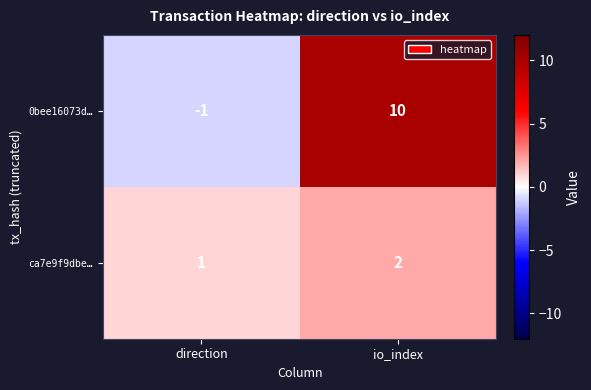

Is the value of ca7e9f9dbe… at io_index greater than the value of 0bee16073d… at io_index?

No